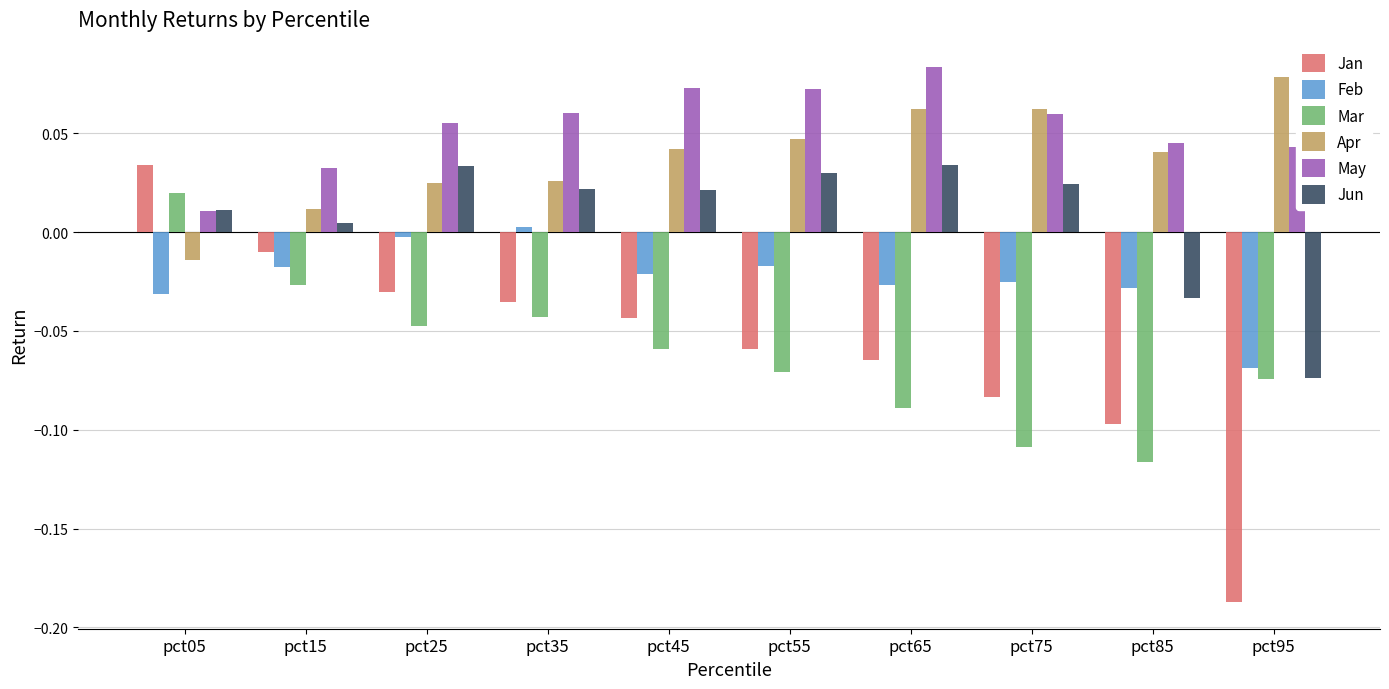

At which label does Mar first exceed 0?

pct05